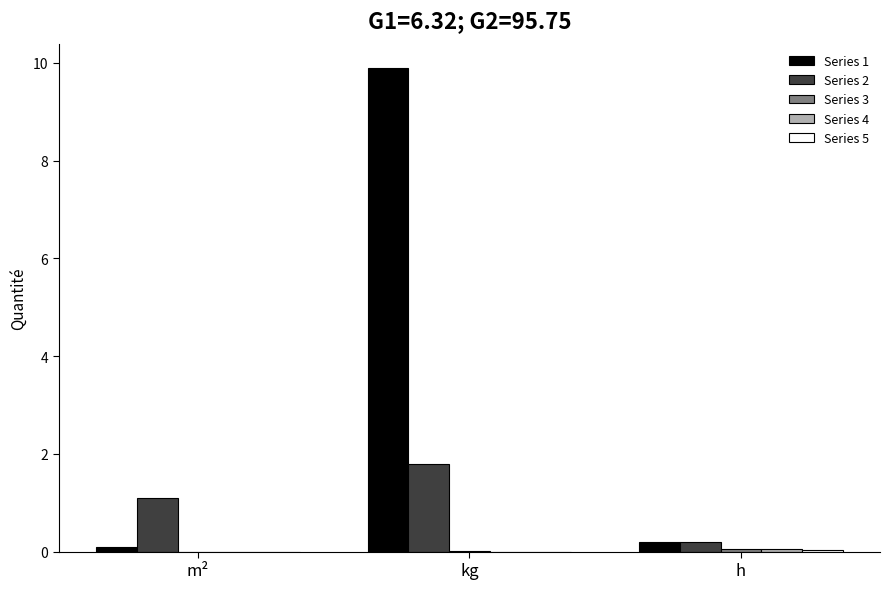

Is the value of Series 1 at kg greater than the value of Series 2 at kg?

Yes